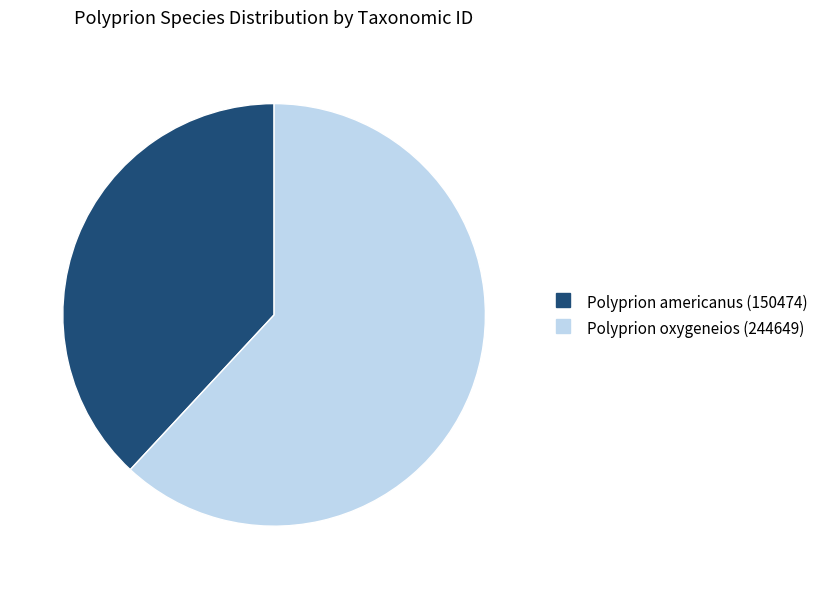

Which slice represents more than half of the pie?

Polyprion oxygeneios (244649)